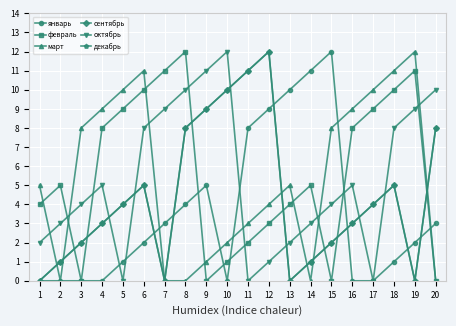

How many lines are shown in the chart?

6